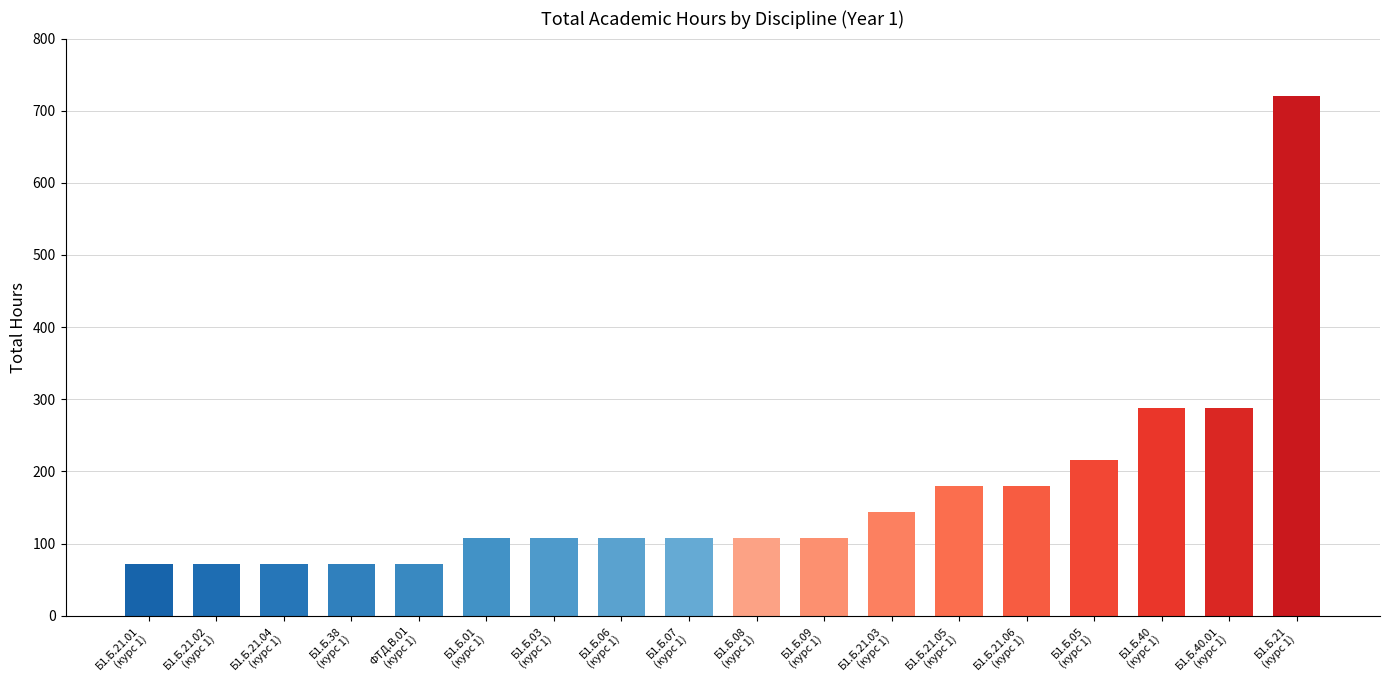

What is the difference between the maximum and second lowest values?

648